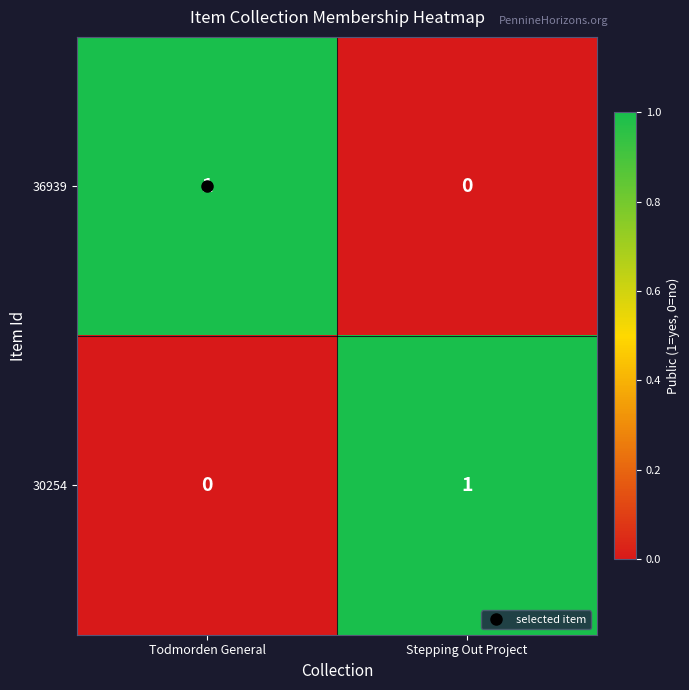

At which label does 30254 reach its minimum?

Todmorden General